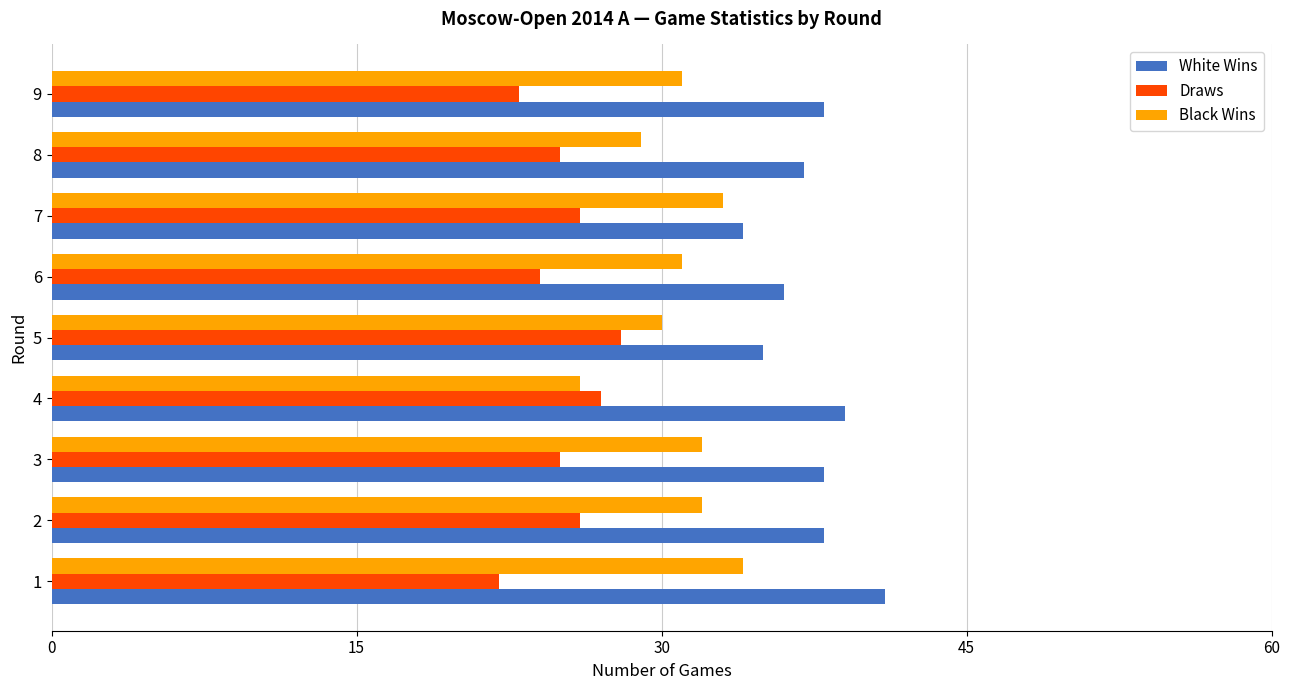

What is the average value of the White Wins series?

37